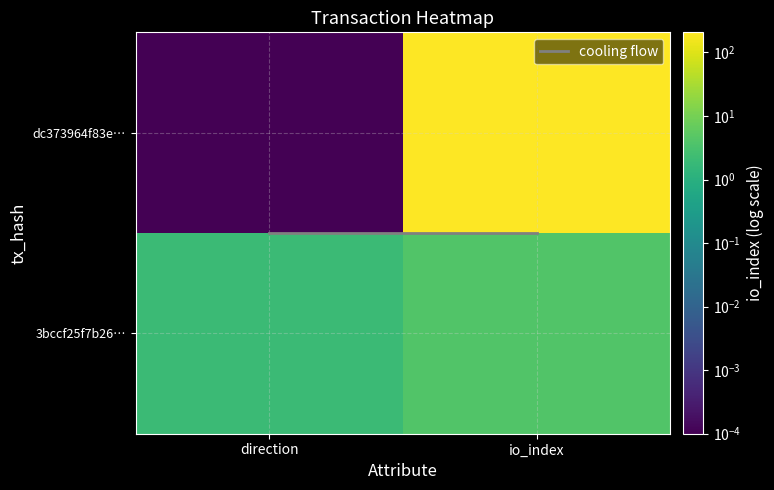

The value of dc373964f83e2ff08bed316a05a3d6852eb9d26 at 1 is 206. True or false?

True